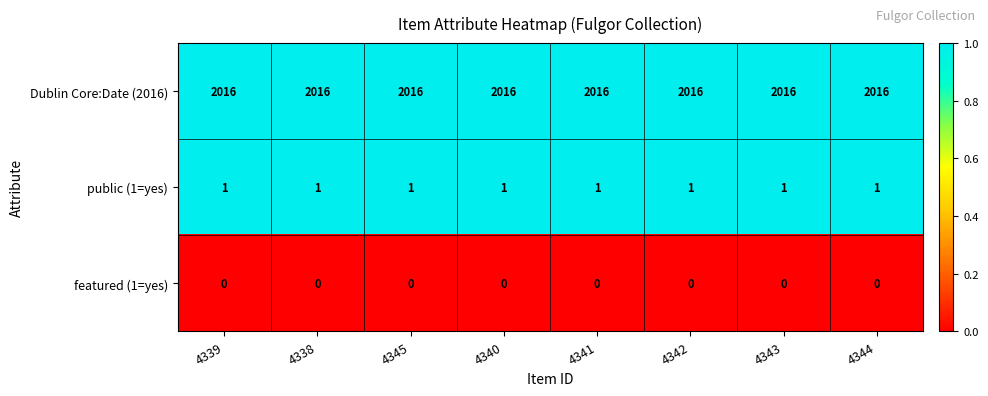

Is it true that public (1=yes) equals 0 at 4340?

False